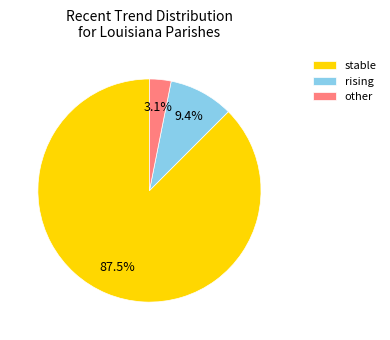

How many segments does this pie chart have?

3